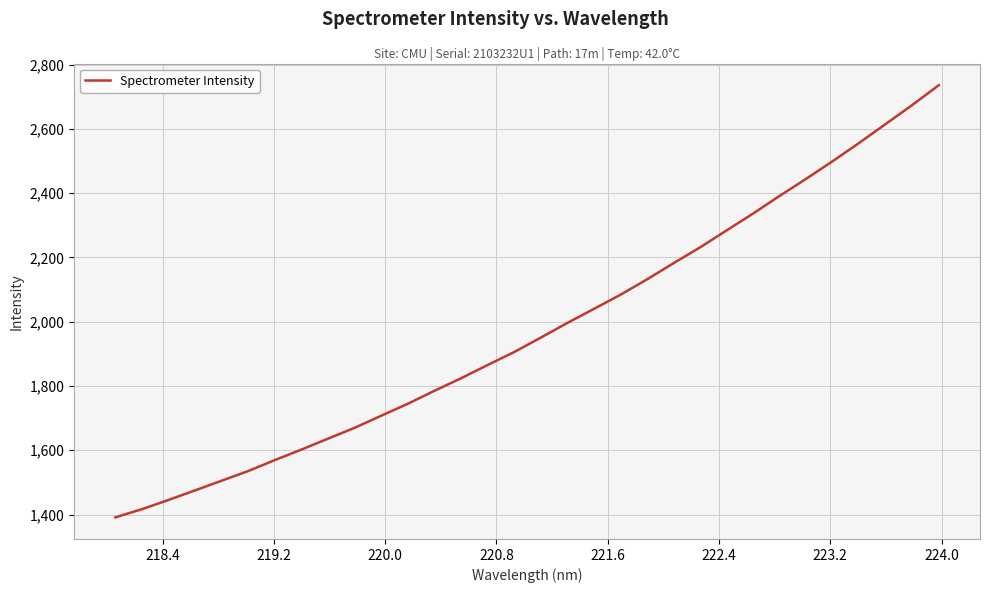

What is the greatest value displayed?

2735.8